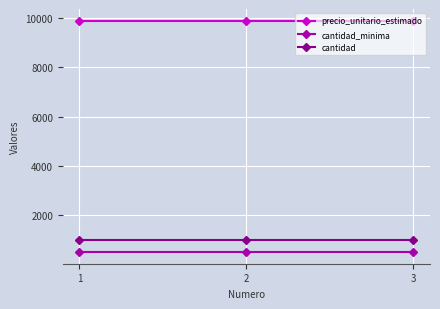

What are all the series names shown in the legend?

precio_unitario_estimado, cantidad_minima, cantidad